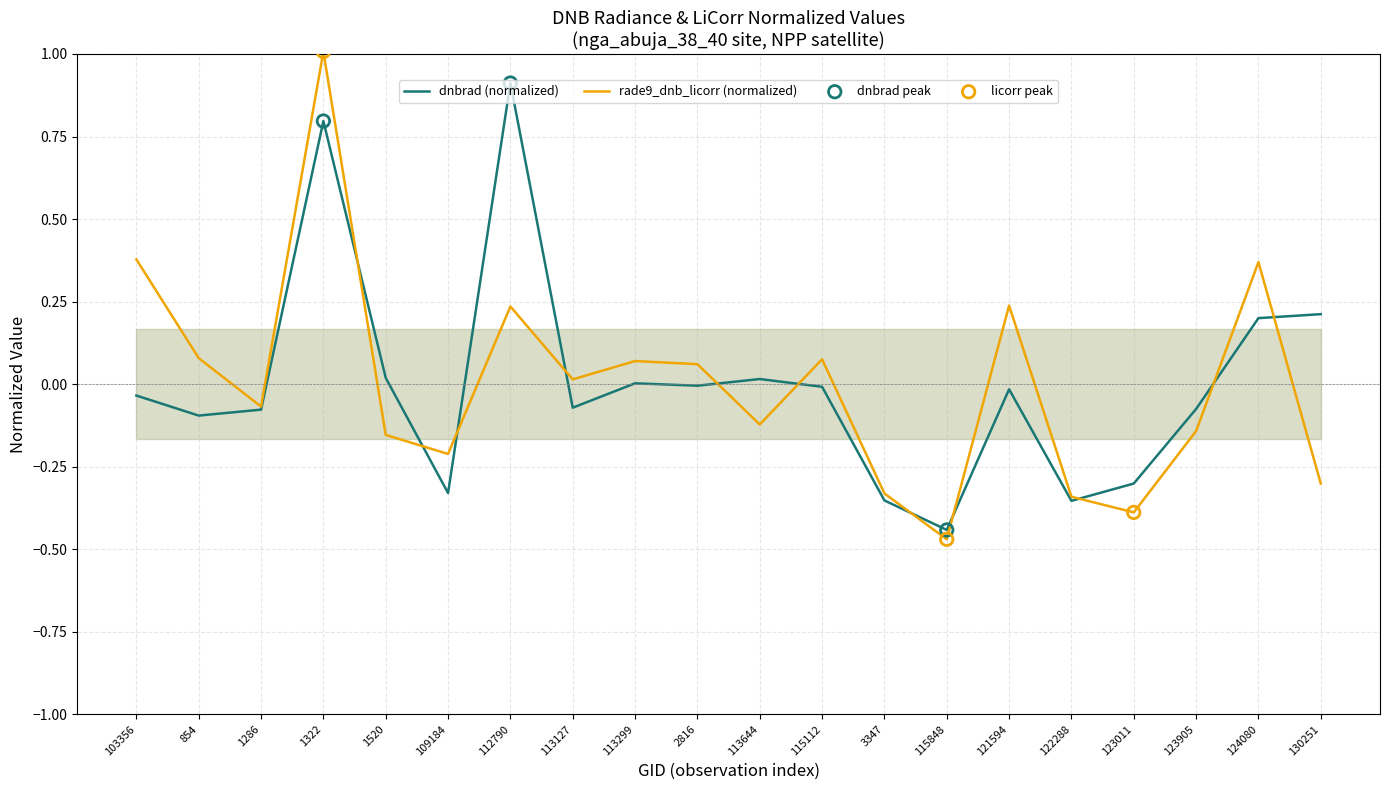

What is the total value across all series at 103356?

0.3